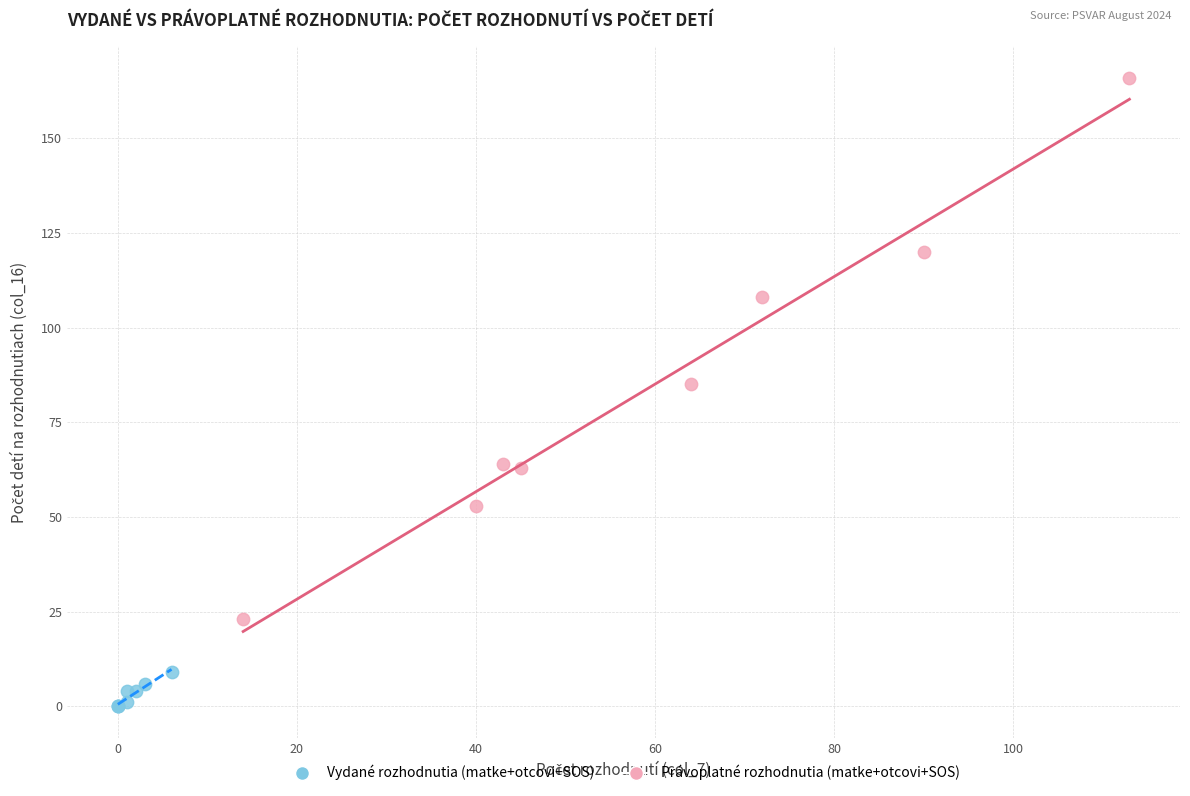

Which series contains the highest Y value?

Právoplatné rozhodnutia (matke+otcovi+SOS)